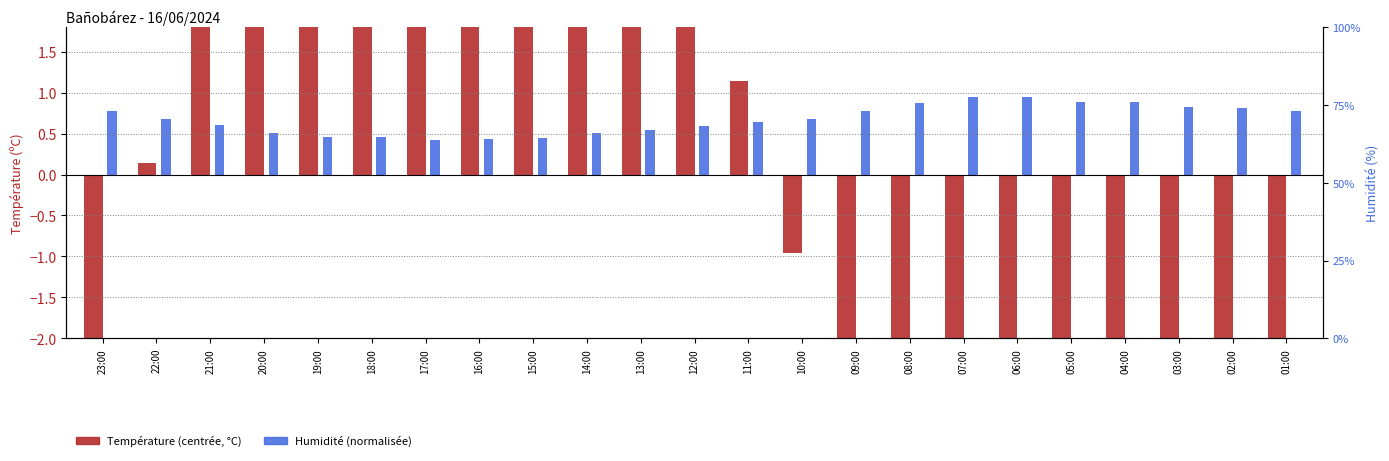

Which series changed the most between 15:00 and 14:00?

Température (centrée, °C)